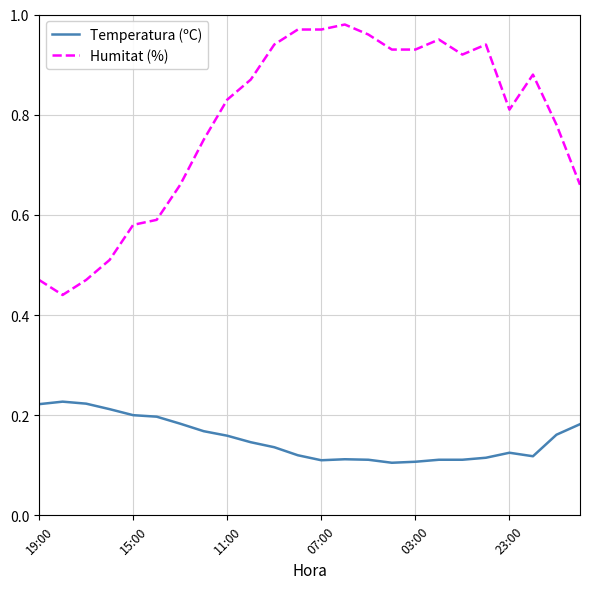

Which series has the largest range (max minus min)?

Humitat (%)